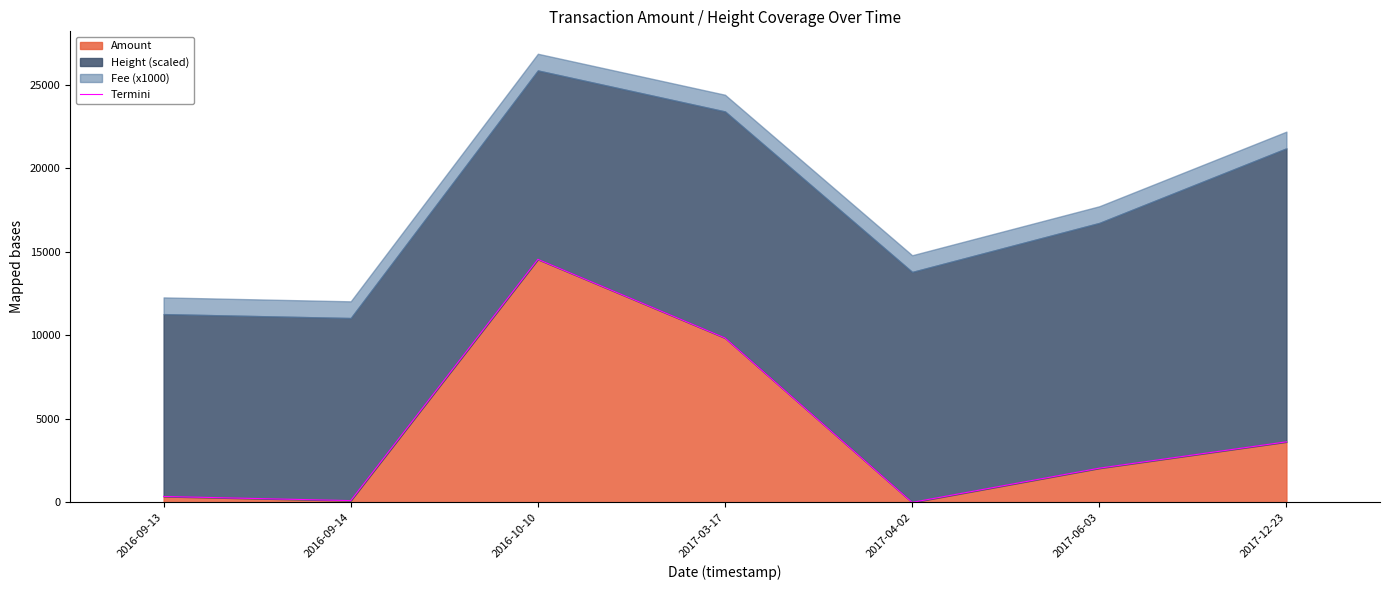

What is the smallest value displayed?

2